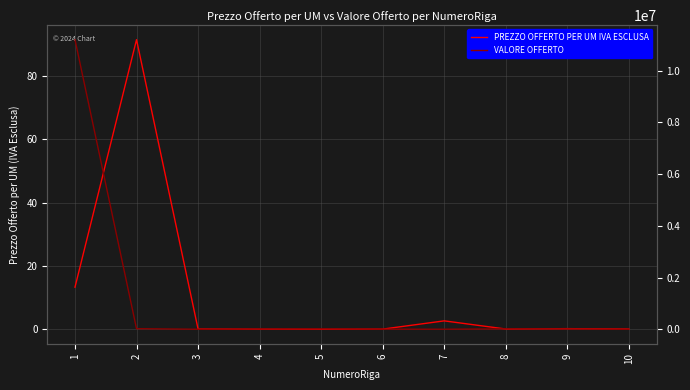

What is the spread (max minus min) of values at 7?

808.7